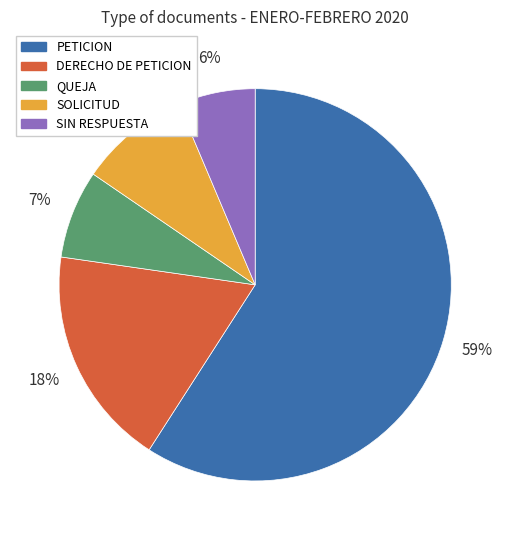

To the nearest percent, what portion does SOLICITUD represent?

9%